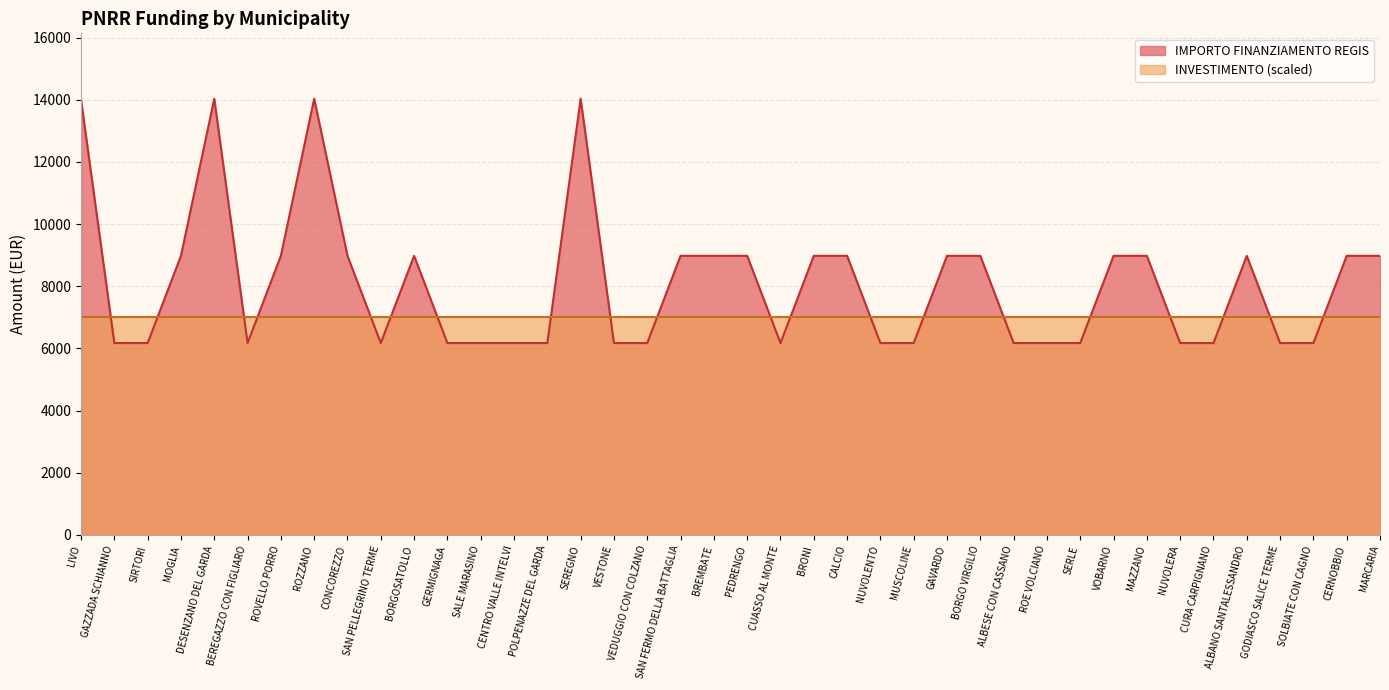

What is the difference between the values at LIVO and GAVARDO?

5020.8